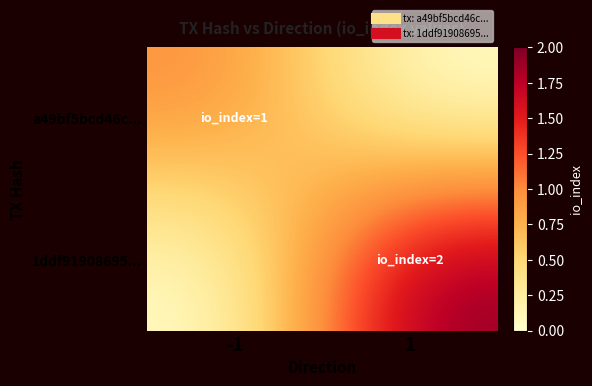

Reading left to right, list all the values displayed in this chart.

a49bf5bcd46c...: -1=1	1=0
1ddf91908695...: -1=0	1=2